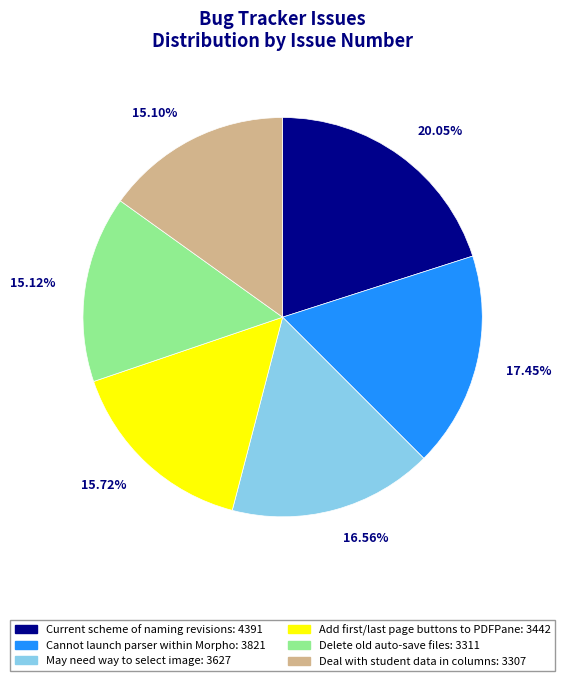

To the nearest percent, what is the difference between the largest and smallest slice percentages?

5%